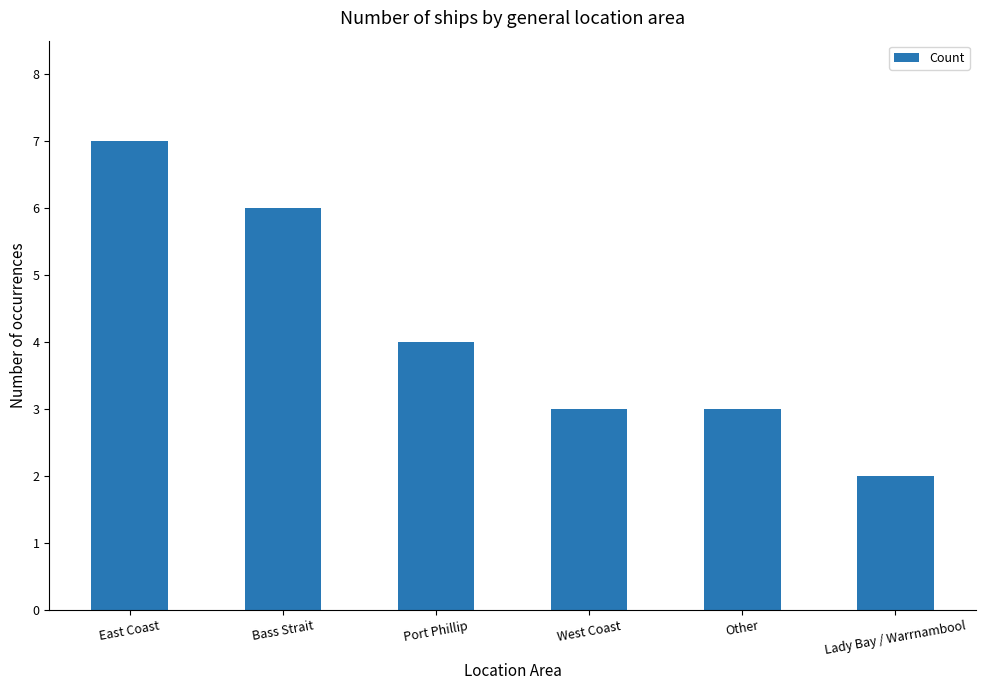

How many data points does each series have?

6